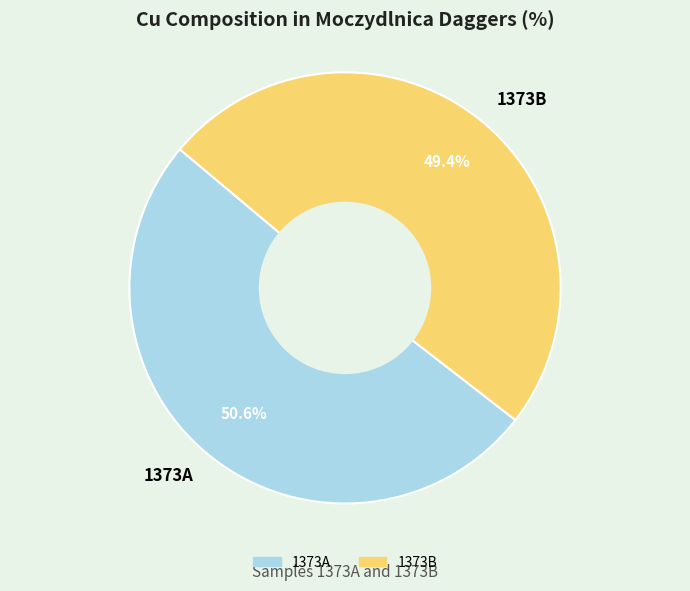

Count the number of slices in the pie.

2